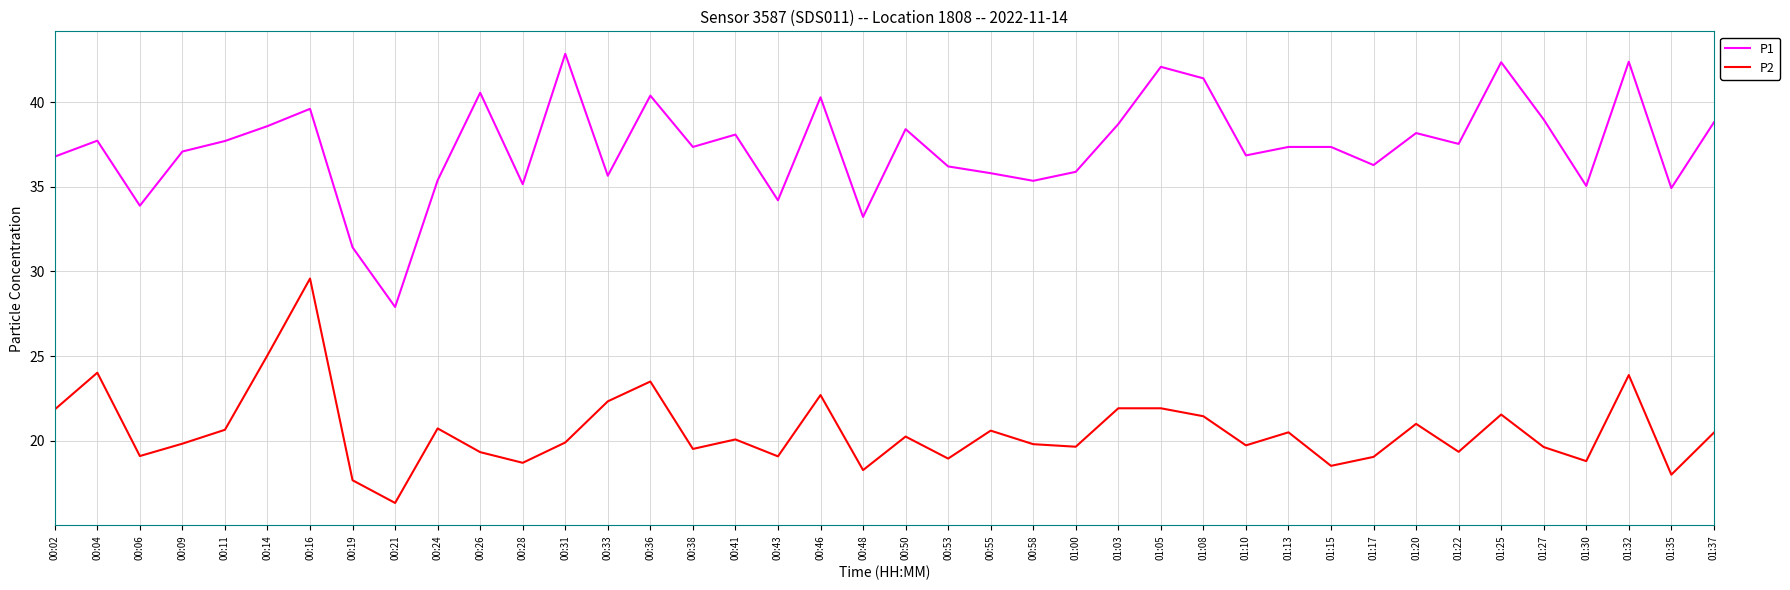

List the series in order of their peak value, highest first.

P1, P2